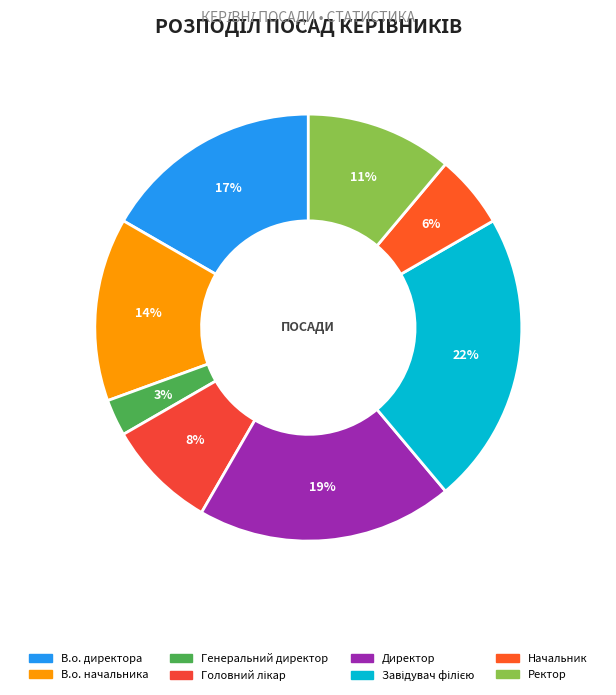

Is it true that В.о. директора is 23% of the pie?

False